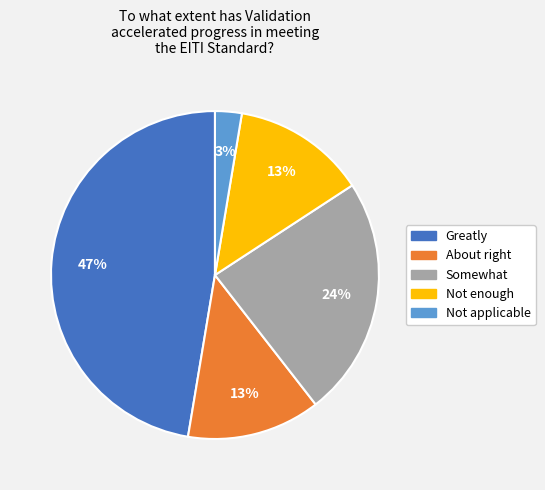

To the nearest percent, what is the average slice percentage?

20%